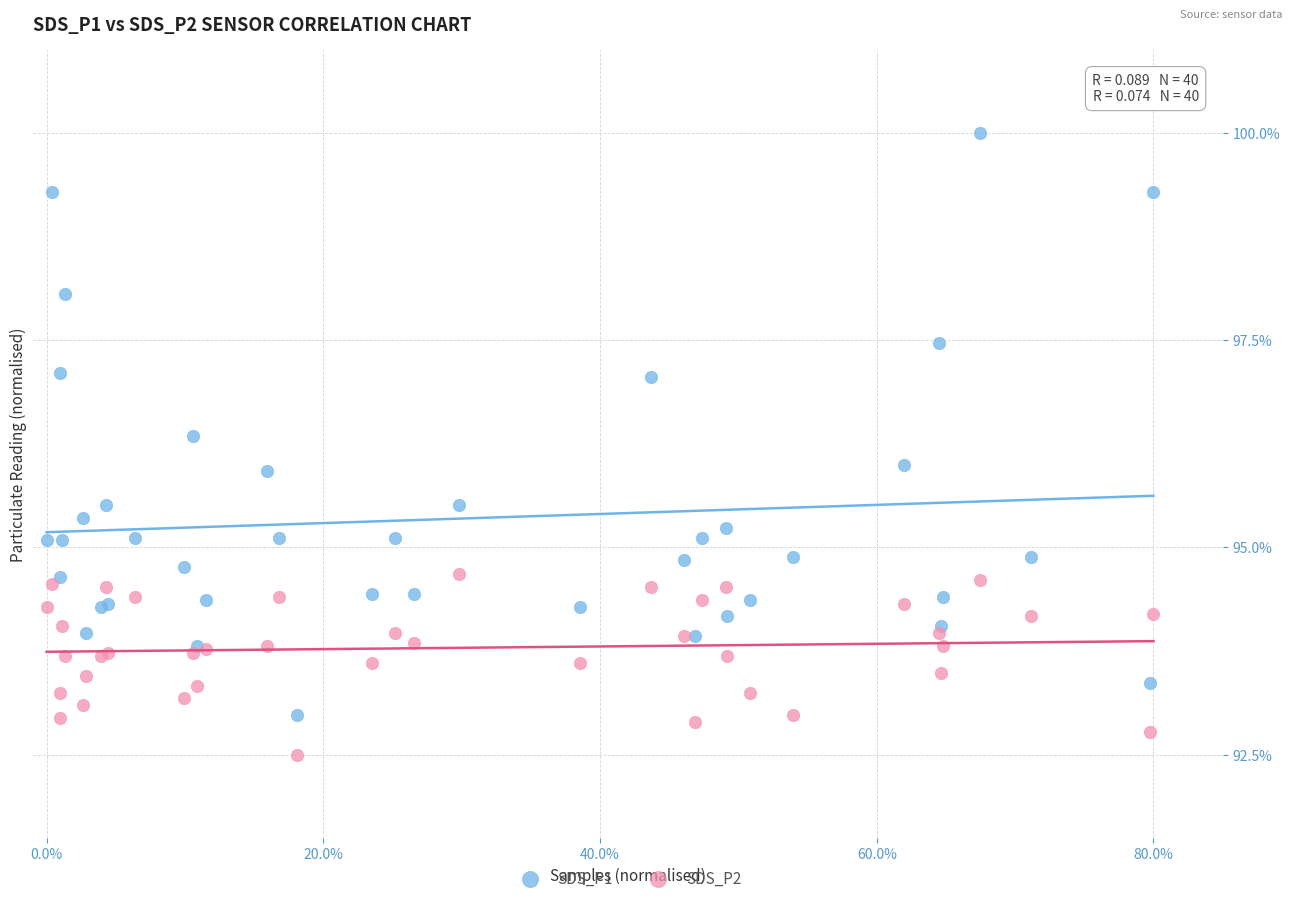

Which series has the widest spread of Y values?

SDS_P1